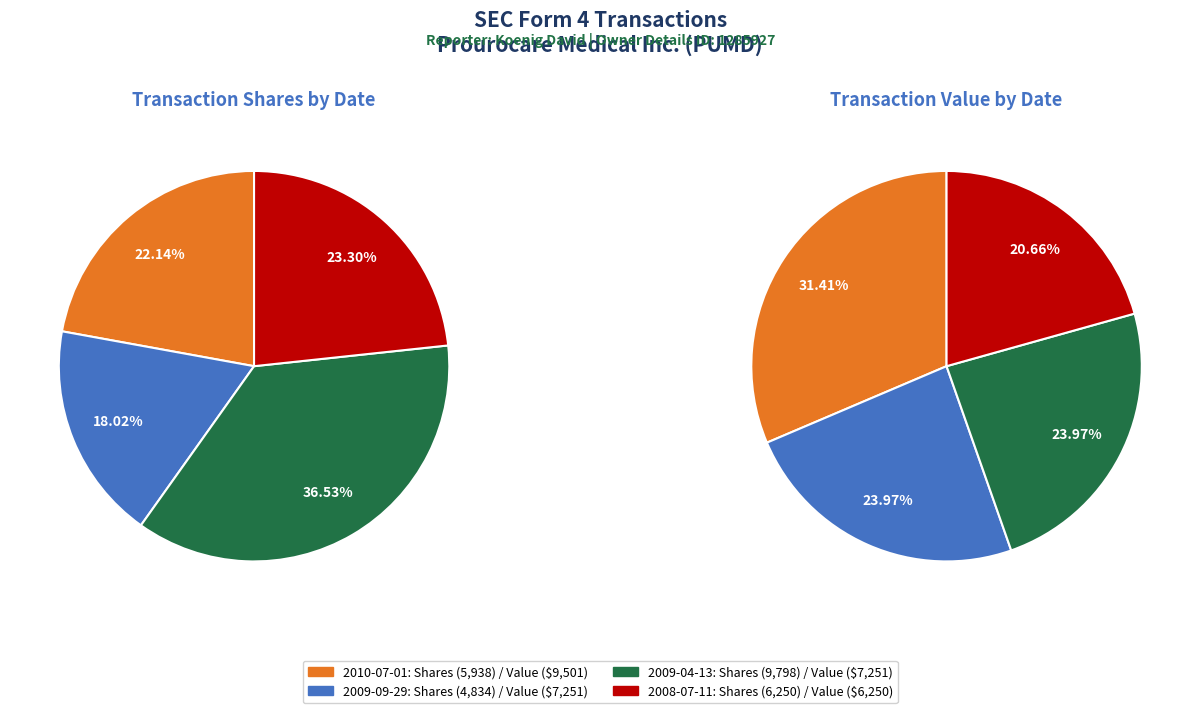

Rank the categories by transactionShares value from highest to lowest.

2009-04-13, 2008-07-11, 2010-07-01, 2009-09-29